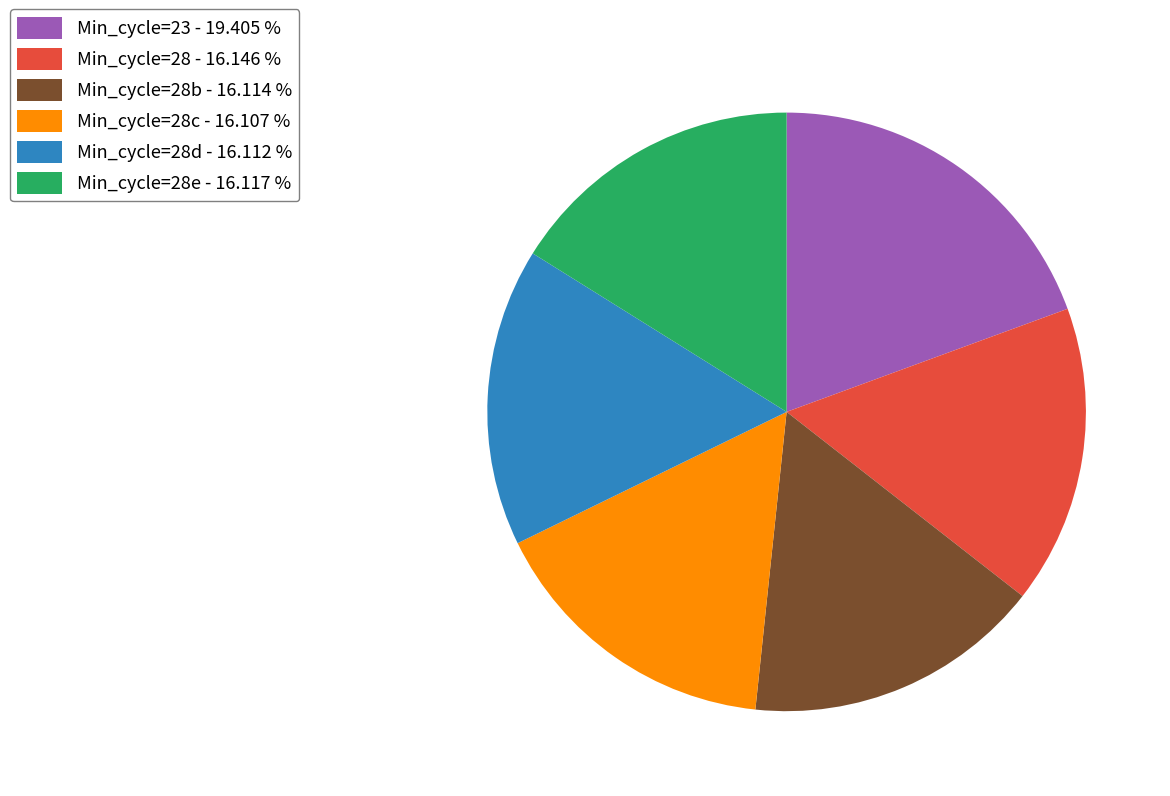

What is the largest slice in the pie chart?

Min_cycle=23 - 19.405 %